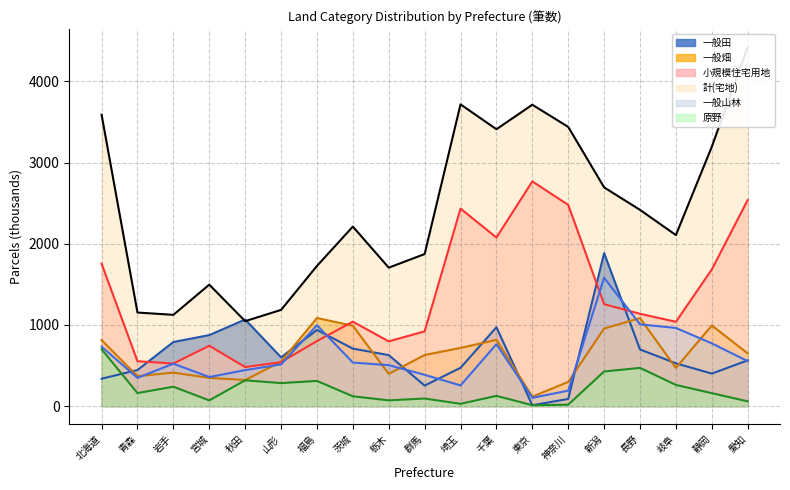

What is the label of the 7th point from the right?

東京